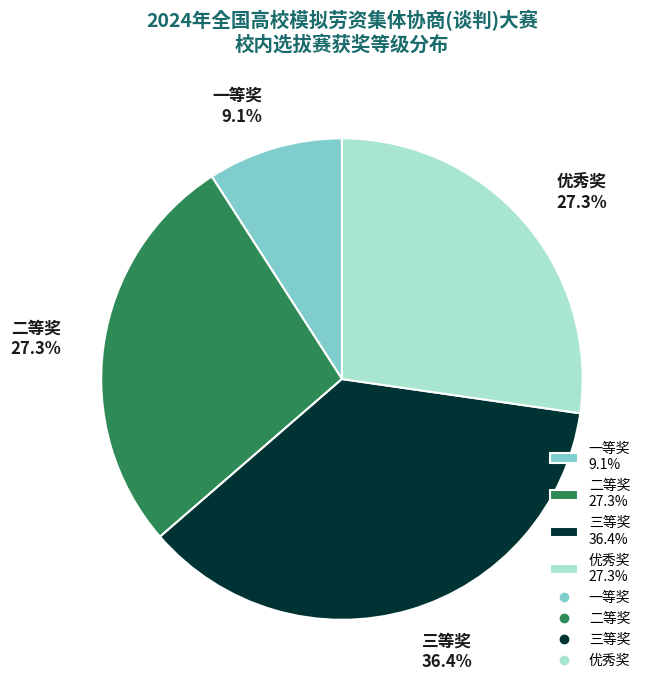

How many segments does this pie chart have?

4